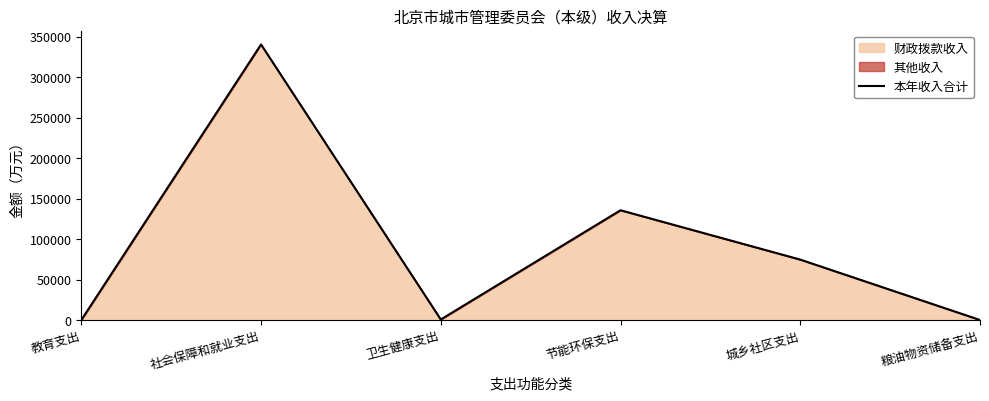

What is the difference between the maximum and minimum values?

340408.3